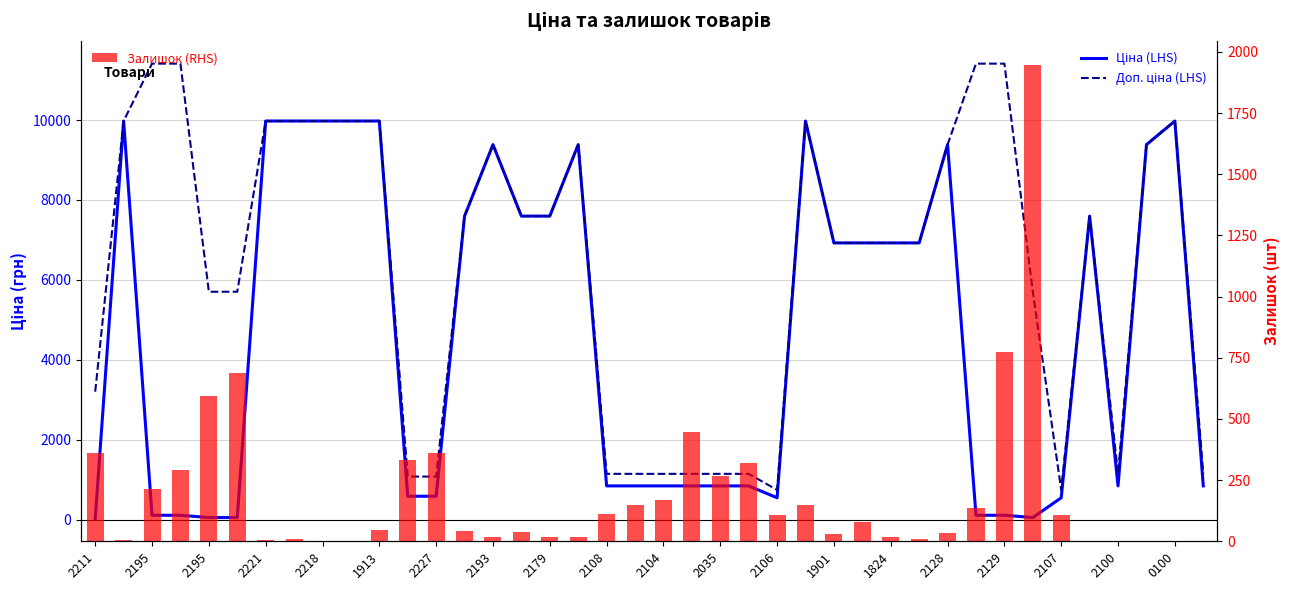

What are all the series names shown in the legend?

Ціна (LHS), Доп. ціна (LHS), Залишок (RHS)